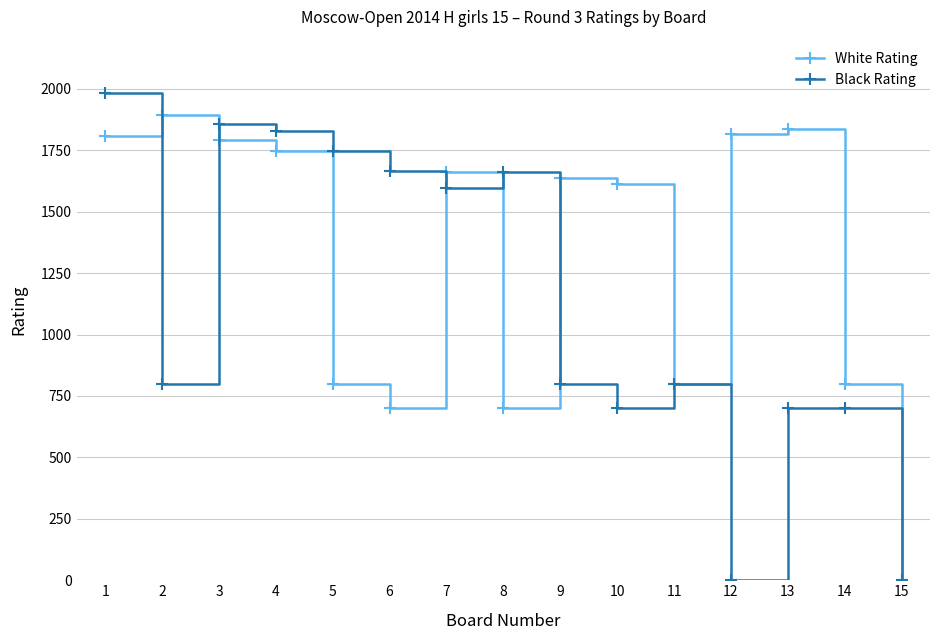

How many lines are shown in the chart?

2